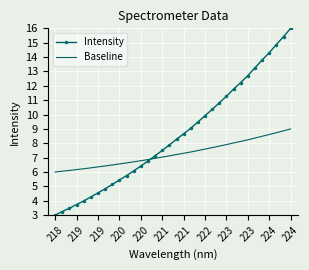

Rank the series by their maximum value, from highest to lowest.

Intensity, Baseline